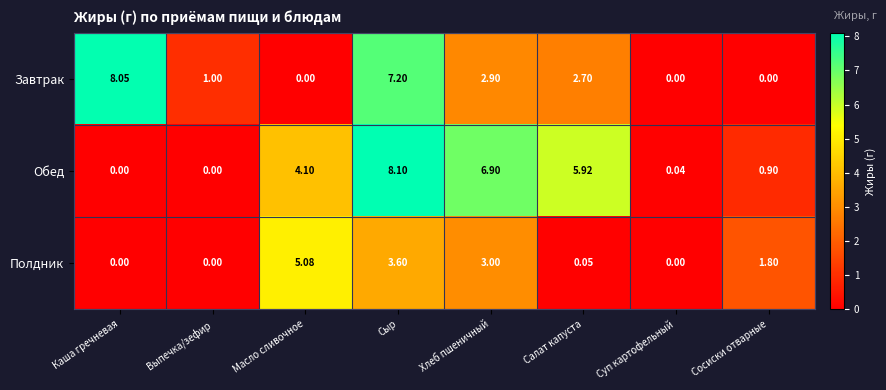

Rank the series by their maximum value, from lowest to highest.

Полдник, Завтрак, Обед